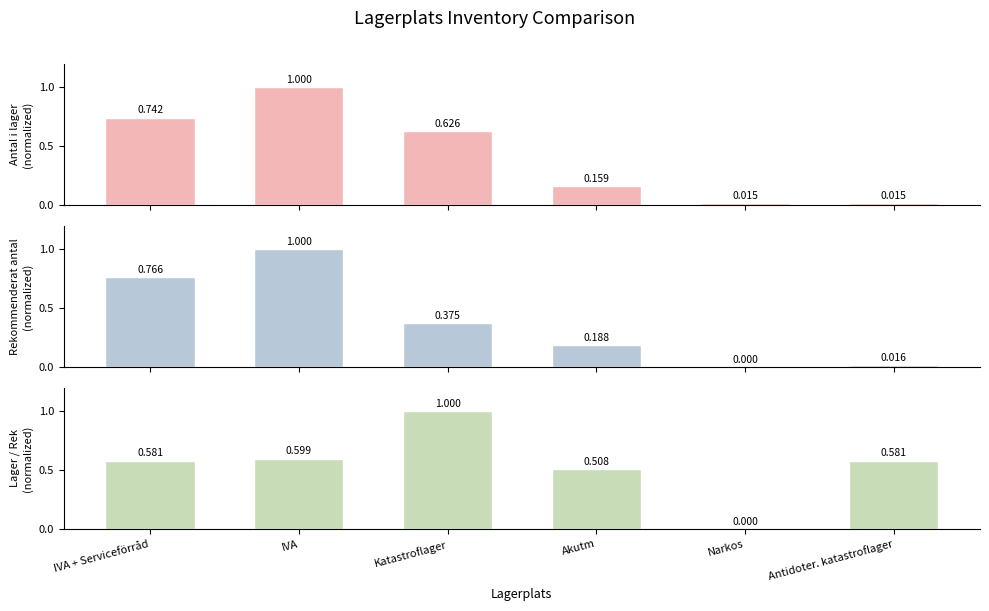

At how many categories does at least one series exceed 0?

6